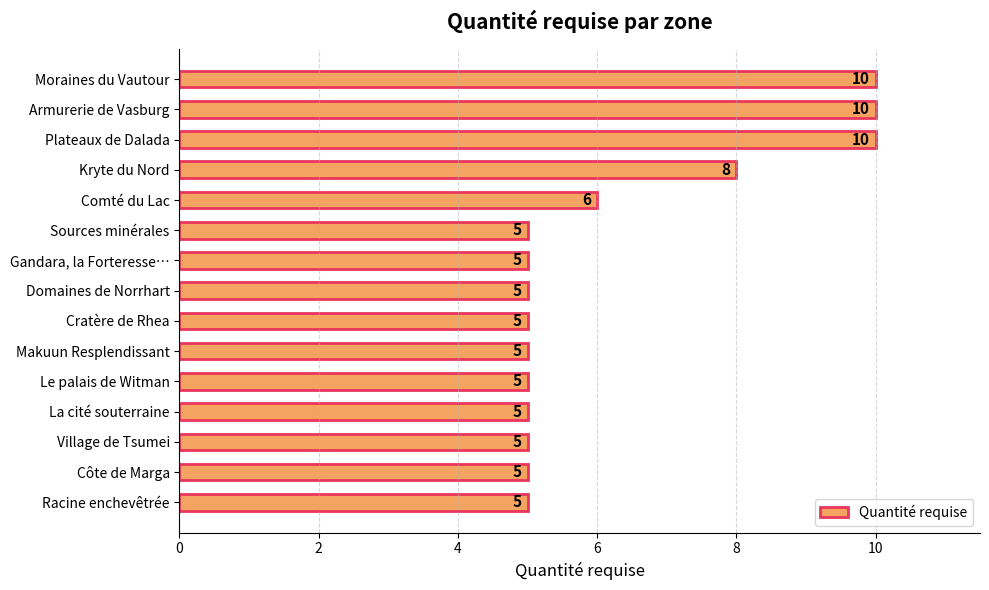

Count the values in the range 5 to 8.

12